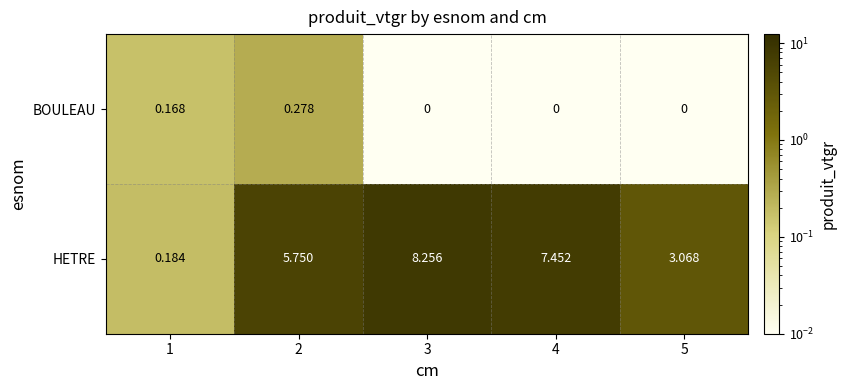

Is the value of BOULEAU at 3 greater than the value of HETRE at 4?

No